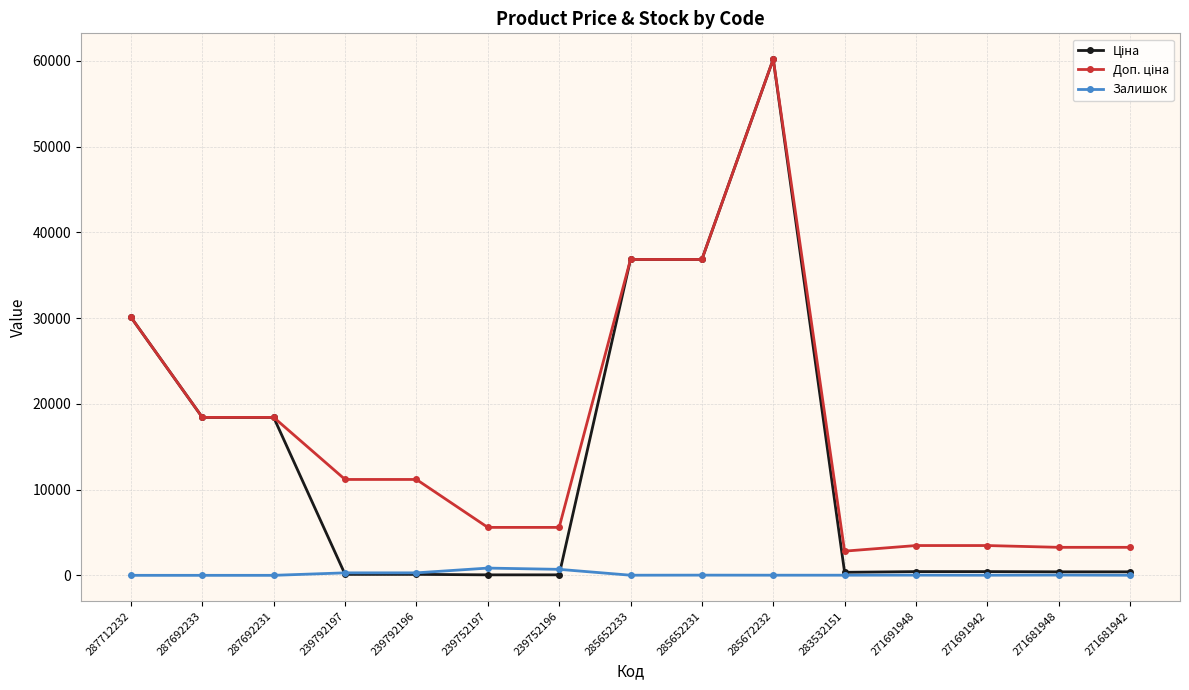

At how many categories does at least one series exceed 34061?

3